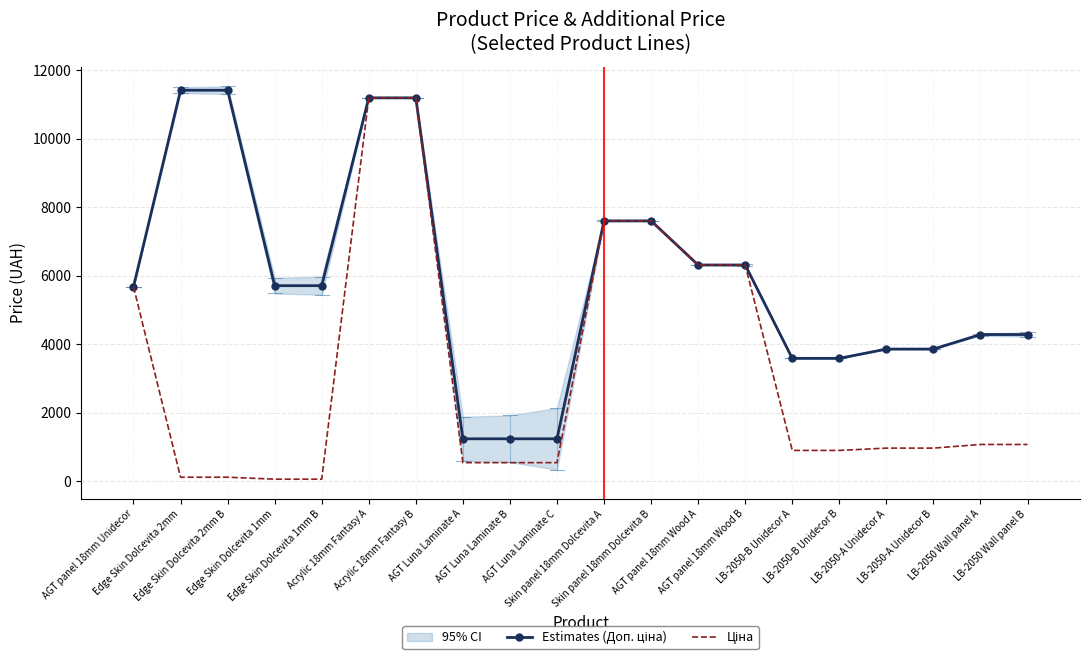

At which category is the sum across all series the highest?

Acrylic 18mm Fantasy A